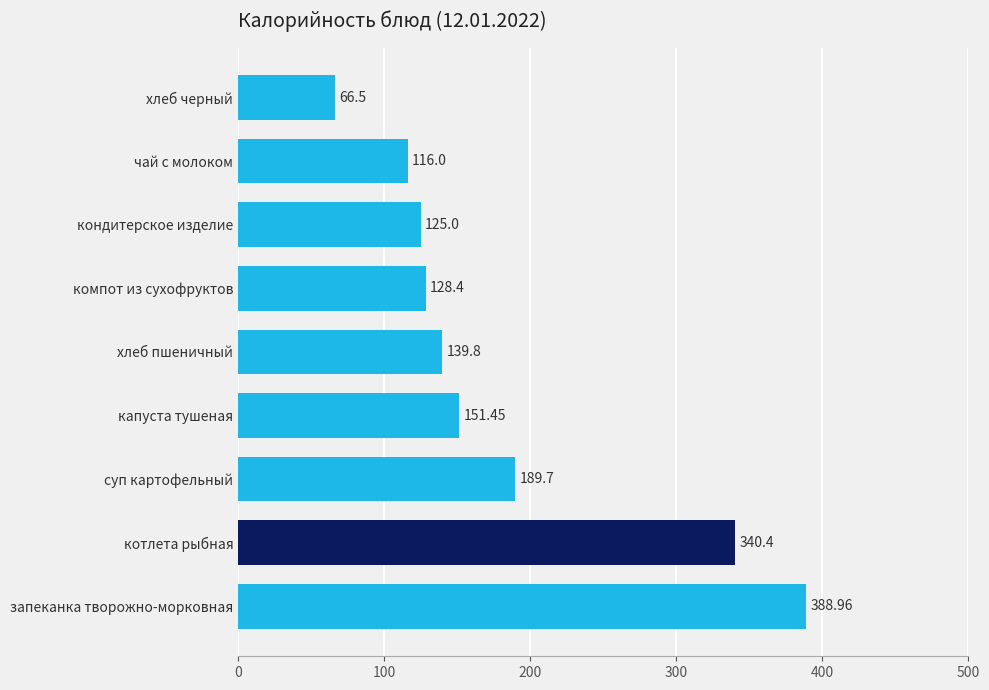

Rank the categories by value from lowest to highest.

хлеб черный, чай с молоком, кондитерское изделие, компот из сухофруктов, хлеб пшеничный, капуста тушеная, суп картофельный, котлета рыбная, запеканка творожно-морковная